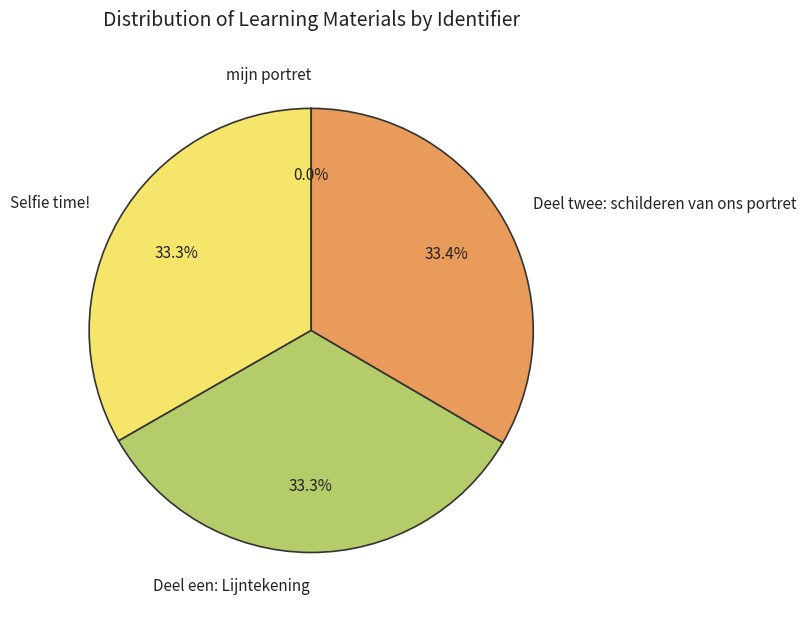

What is the ratio of the value at Deel een: Lijntekening to the value at Selfie time!?

1.0